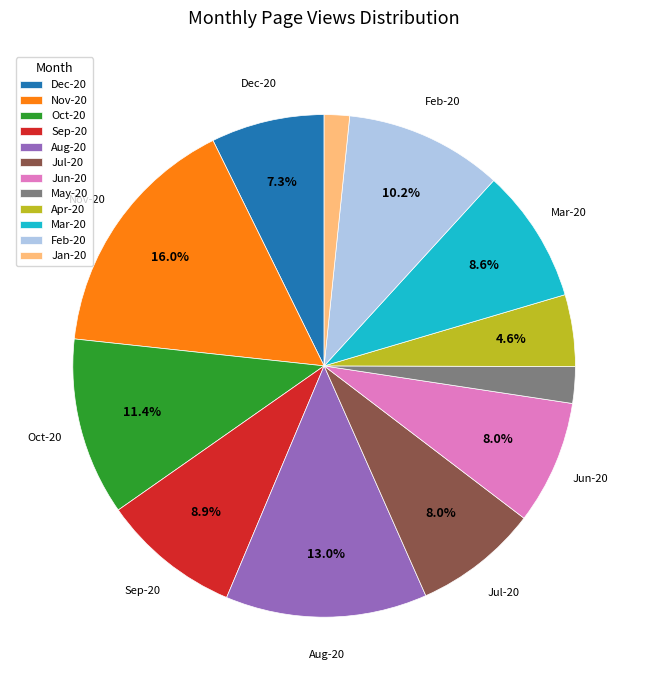

What is the largest slice in the pie chart?

Nov-20